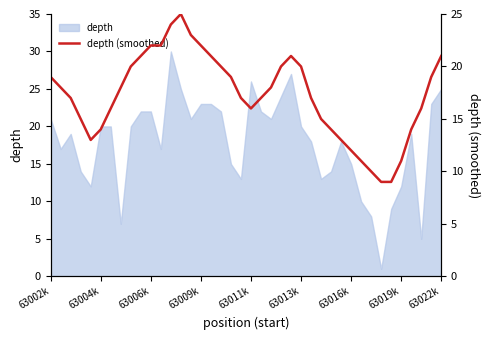

What is the approximate value at 27?

15